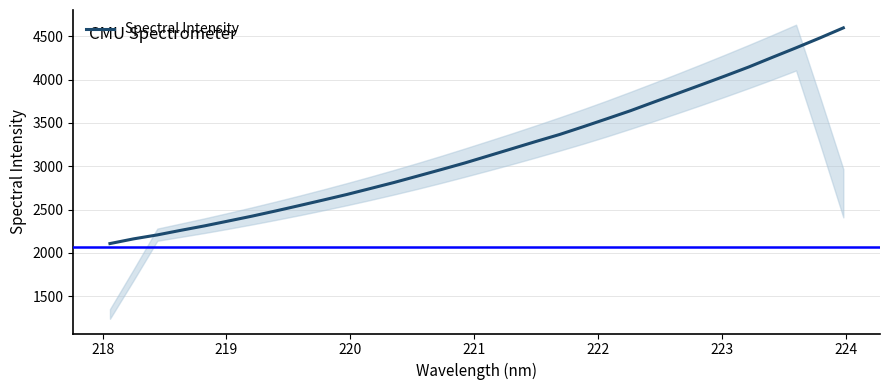

What is the highest value of the Spectral Intensity series?

4596.1